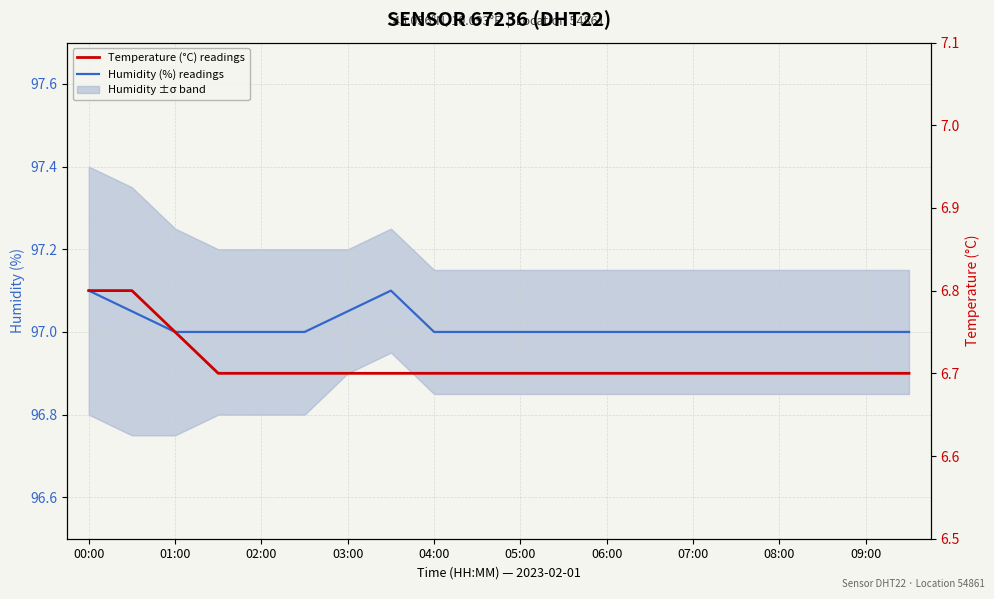

What is the sum of all Humidity (%) readings values?

1940.3